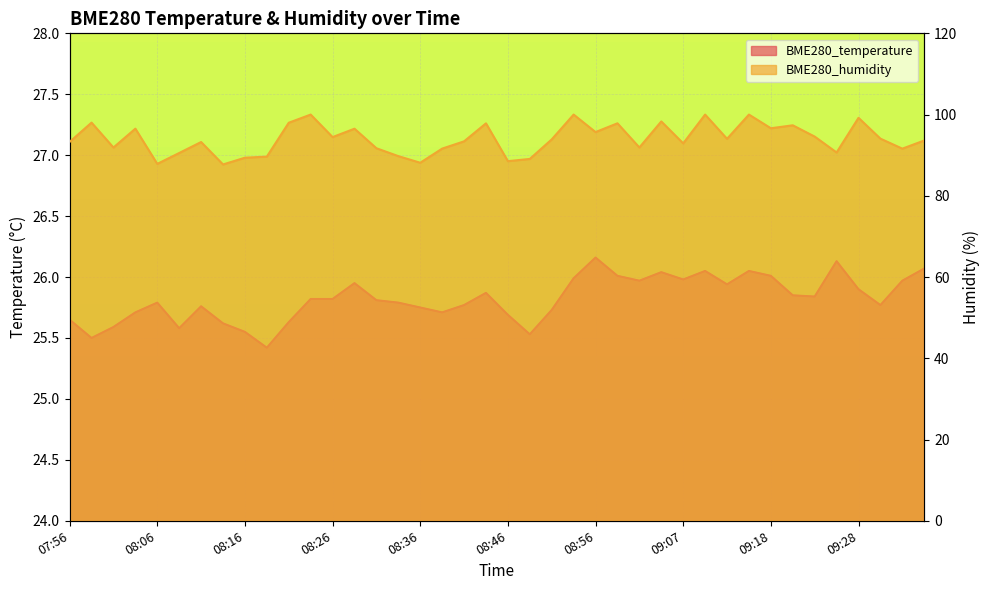

How many values in the BME280_humidity series exceed 93?

24